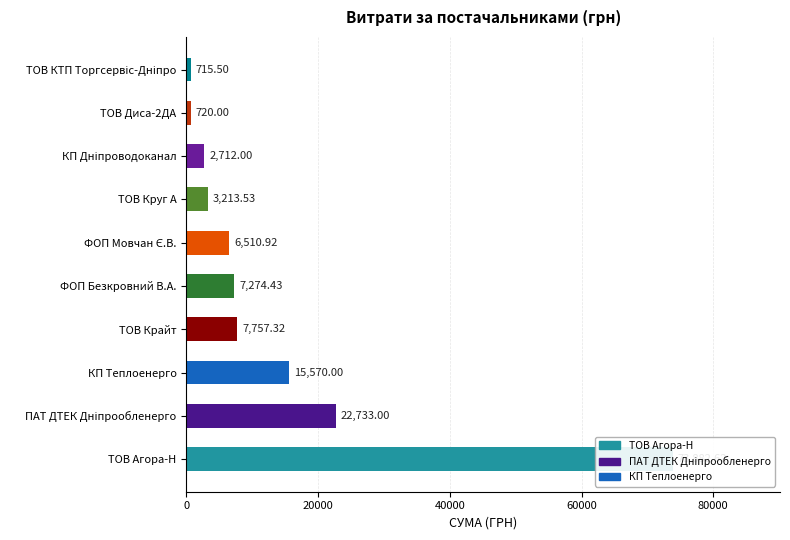

Reading left to right, what are all the values shown in this chart?

73882.6	7274.4	7757.3	15570.0	22733.0	6510.9	3213.5	715.5	2712.0	720.0